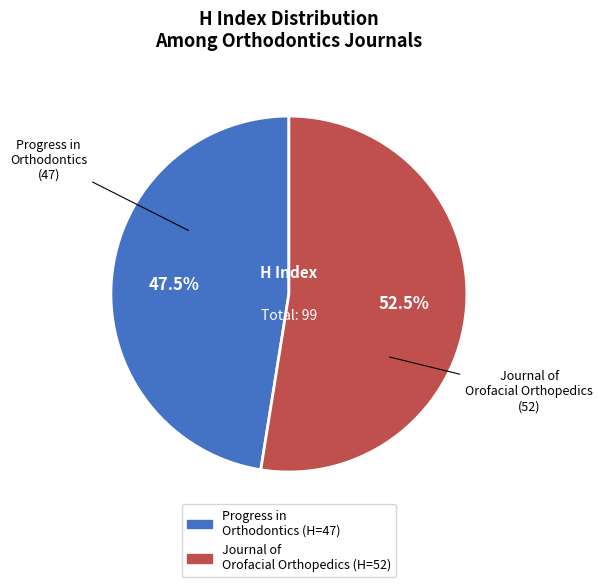

The Journal of Orofacial Orthopedics slice represents 40% of the pie. True or false?

False